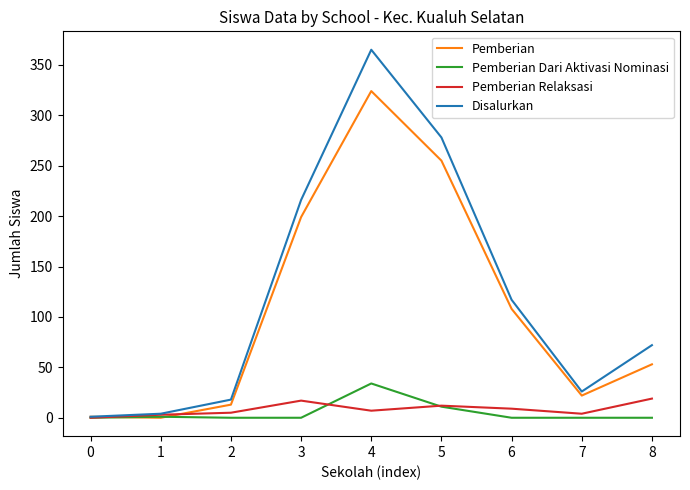

At which category is the sum across all series the highest?

4